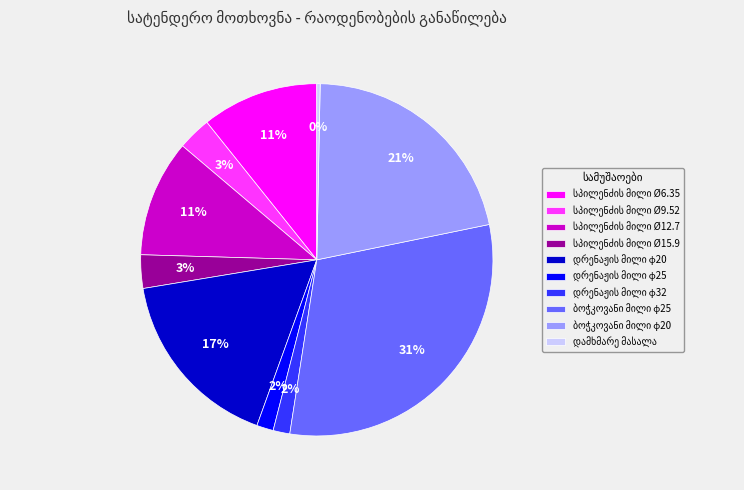

Is there any slice that represents more than half of the pie?

No